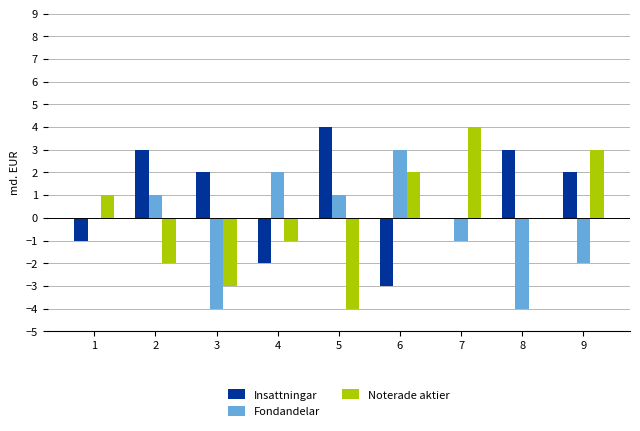

How many data points does each series have?

9